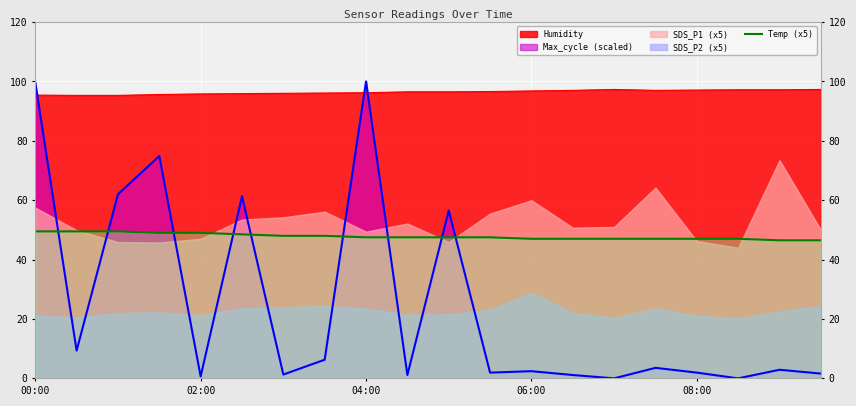

Where does the data first go above 47?

00:00